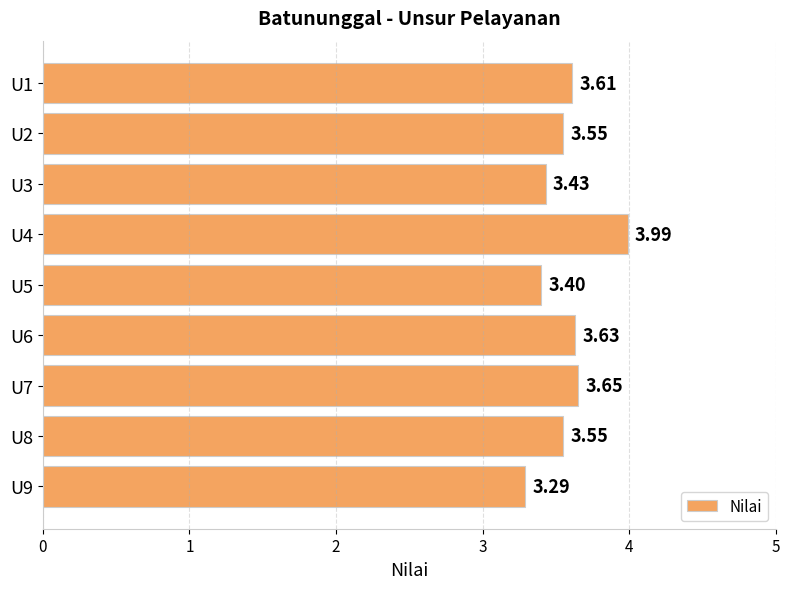

What is the difference between the maximum and minimum values?

0.7